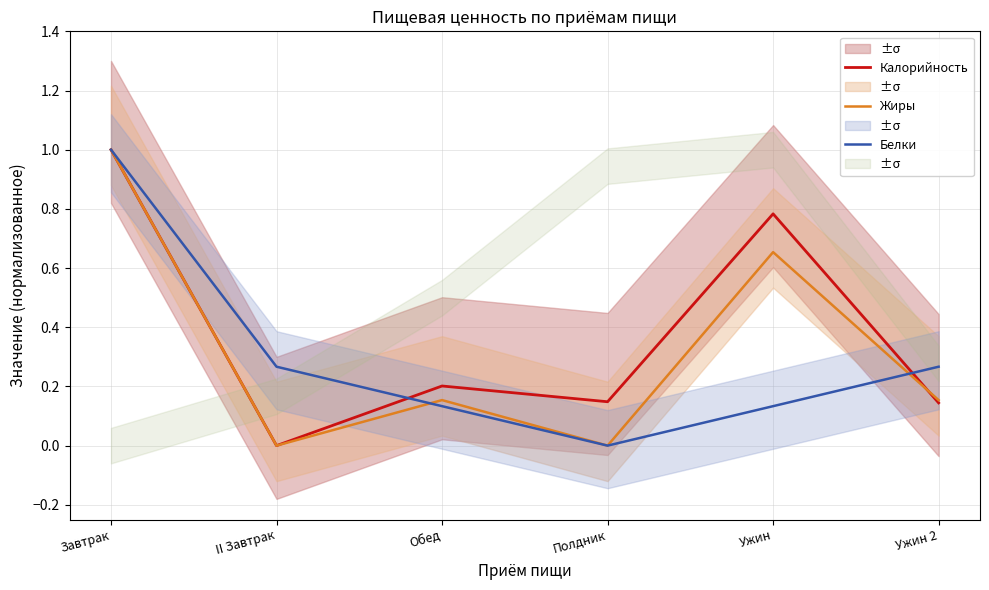

What is the total value across all series at Ужин 2?

0.6